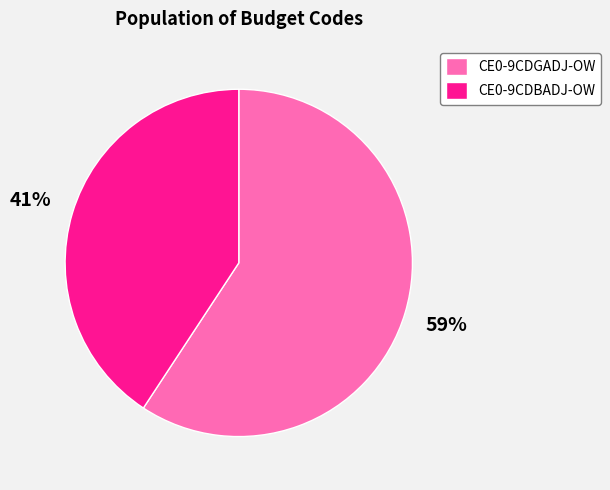

Rank the categories by value from lowest to highest.

CE0-9CDBADJ-OW, CE0-9CDGADJ-OW